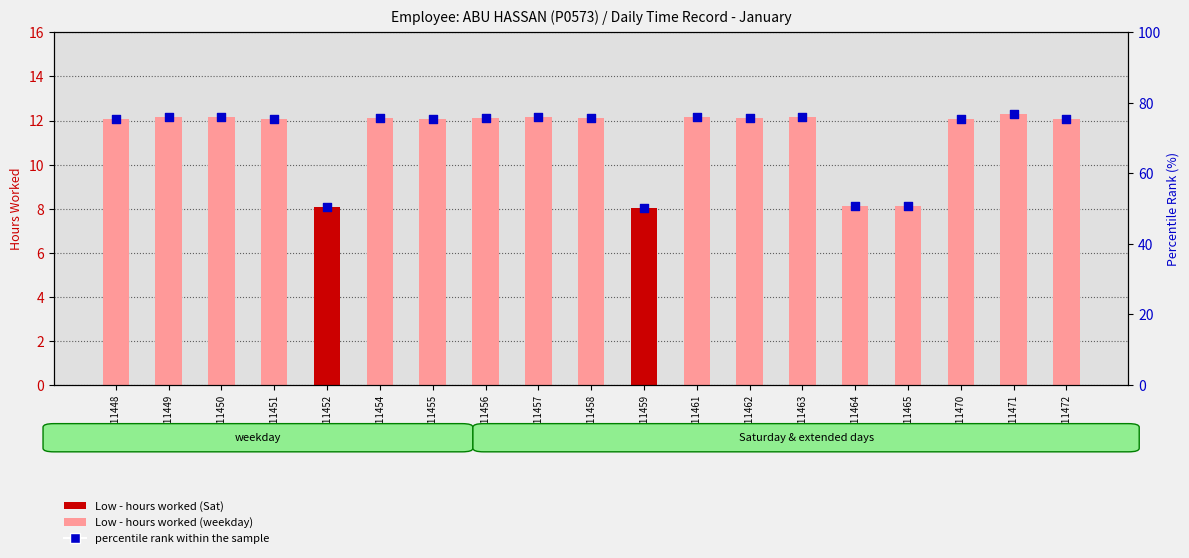

At which category is the sum across all series the highest?

GSM211471